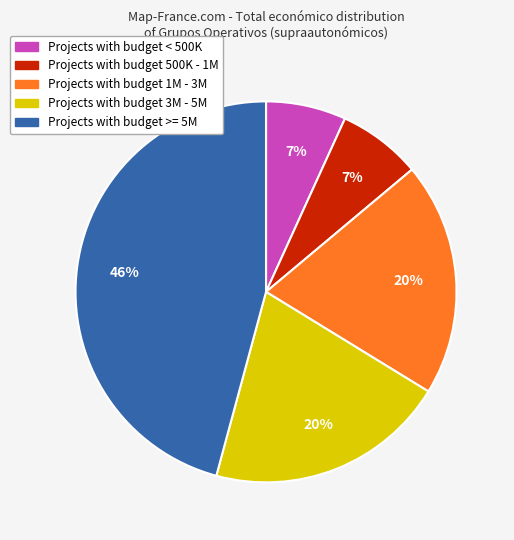

To the nearest percent, what is the average slice percentage?

20%